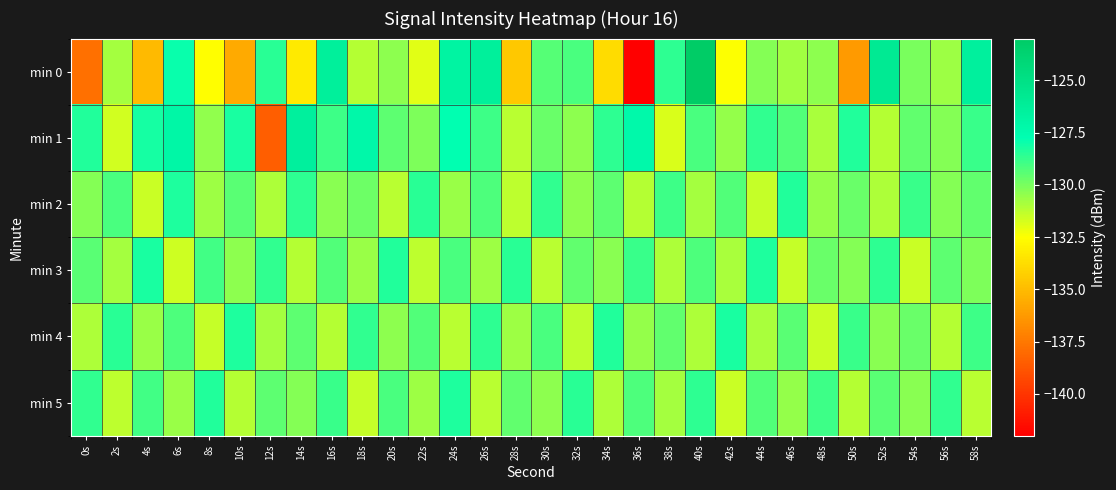

Reading right to left, extract all data points from this chart.

min 0: 58s=-126.4	56s=-130.7	54s=-130.0	52s=-125.9	50s=-136.3	48s=-130.4	46s=-130.8	44s=-130.2	42s=-132.4	40s=-123.0	38s=-128.6	36s=-142.0	34s=-133.8	32s=-129.1	30s=-129.3	28s=-134.5	26s=-126.3	24s=-126.8	22s=-132.0	20s=-130.4	18s=-131.1	16s=-126.4	14s=-133.3	12s=-128.5	10s=-135.7	8s=-132.5	6s=-127.9	4s=-135.1	2s=-130.8	0s=-137.8
min 1: 58s=-128.8	56s=-130.2	54s=-129.6	52s=-131.1	50s=-128.4	48s=-130.9	46s=-129.3	44s=-128.7	42s=-130.5	40s=-129.1	38s=-131.8	36s=-127.3	34s=-128.6	32s=-130.4	30s=-129.7	28s=-131.2	26s=-128.9	24s=-127.8	22s=-130.1	20s=-129.5	18s=-127.2	16s=-128.9	14s=-126.4	12s=-138.4	10s=-128.2	8s=-130.5	6s=-127.1	4s=-128.2	2s=-131.6	0s=-128.4
min 2: 58s=-129.6	56s=-130.2	54s=-128.8	52s=-131.0	50s=-129.7	48s=-130.5	46s=-128.4	44s=-131.4	42s=-129.3	40s=-130.8	38s=-128.9	36s=-131.1	34s=-129.5	32s=-130.4	30s=-128.7	28s=-131.3	26s=-129.2	24s=-130.6	22s=-128.5	20s=-131.2	18s=-129.8	16s=-130.3	14s=-128.6	12s=-131.0	10s=-129.4	8s=-130.7	6s=-128.3	4s=-131.5	2s=-129.1	0s=-130.2
min 3: 58s=-130.1	56s=-129.5	54s=-131.5	52s=-128.6	50s=-130.2	48s=-129.7	46s=-131.4	44s=-128.3	42s=-130.9	40s=-129.2	38s=-131.0	36s=-128.8	34s=-130.3	32s=-129.6	30s=-131.2	28s=-128.5	26s=-130.7	24s=-129.1	22s=-131.3	20s=-128.4	18s=-130.6	16s=-129.3	14s=-131.1	12s=-128.7	10s=-130.4	8s=-129.0	6s=-131.6	4s=-128.2	2s=-130.8	0s=-129.4
min 4: 58s=-128.9	56s=-131.1	54s=-129.7	52s=-130.3	50s=-128.8	48s=-131.5	46s=-129.4	44s=-130.9	42s=-128.2	40s=-131.0	38s=-129.6	36s=-130.5	34s=-128.4	32s=-131.3	30s=-129.1	28s=-130.7	26s=-128.6	24s=-131.2	22s=-129.3	20s=-130.4	18s=-128.7	16s=-131.1	14s=-129.5	12s=-130.8	10s=-128.3	8s=-131.4	6s=-129.2	4s=-130.6	2s=-128.5	0s=-131.0
min 5: 58s=-131.2	56s=-128.7	54s=-130.3	52s=-129.4	50s=-131.1	48s=-128.9	46s=-130.5	44s=-129.3	42s=-131.5	40s=-128.6	38s=-130.8	36s=-129.2	34s=-131.0	32s=-128.5	30s=-130.4	28s=-129.6	26s=-131.2	24s=-128.3	22s=-130.7	20s=-129.1	18s=-131.4	16s=-128.8	14s=-130.2	12s=-129.5	10s=-131.1	8s=-128.4	6s=-130.6	4s=-129.0	2s=-131.3	0s=-128.7